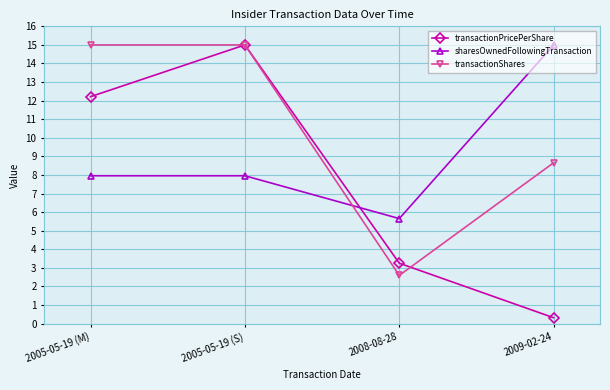

What is the label of the 1st point from the right?

2009-02-24